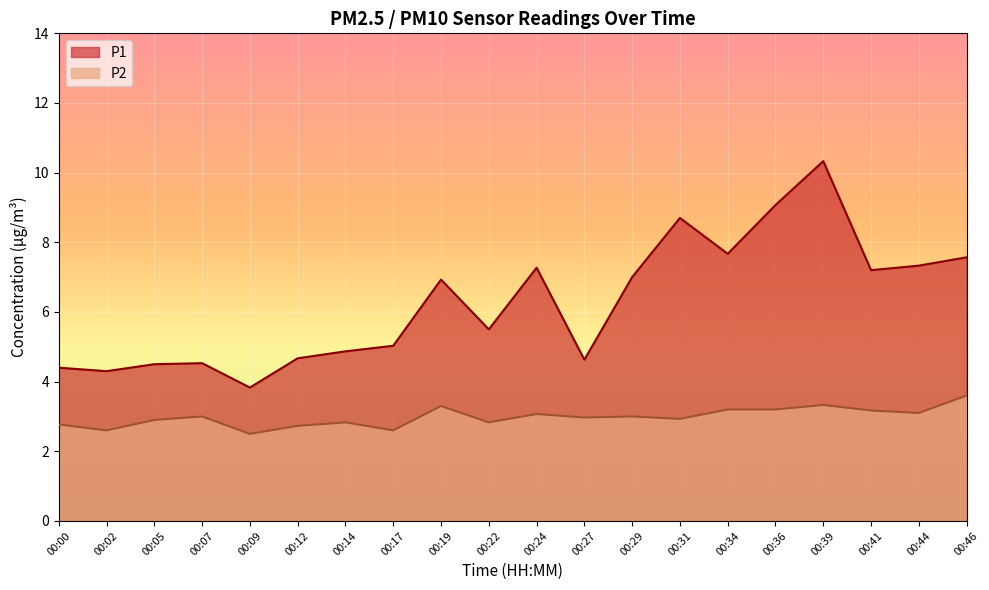

True or false: P1 and P2 intersect in this chart.

False